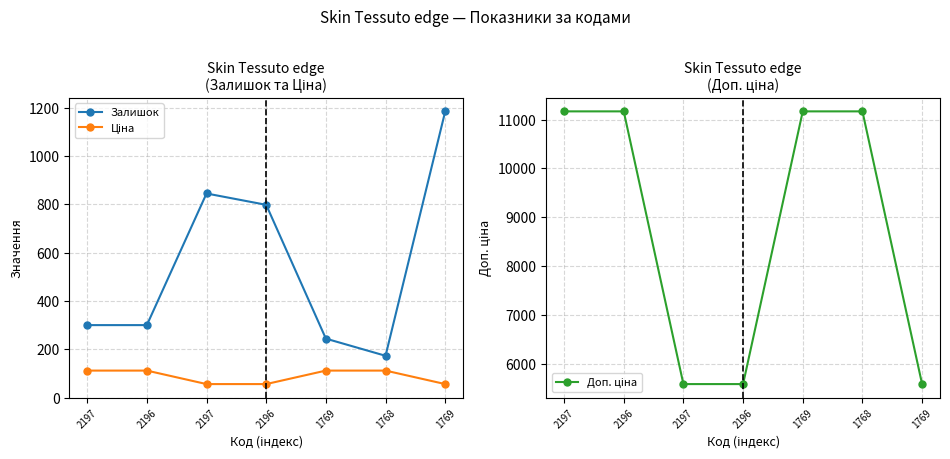

Which series has the widest spread of values?

Доп. ціна